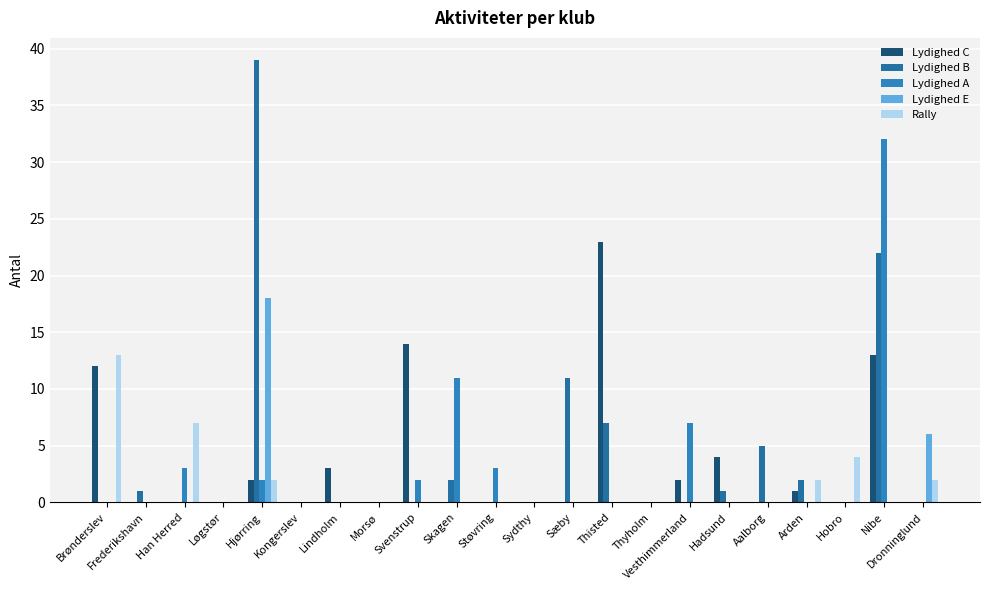

Reading left to right, what are all the values shown in this chart?

Lydighed C: Brønderslev=12	Frederikshavn=0	Han Herred=0	Løgstør=0	Hjørring=2	Kongerslev=0	Lindholm=3	Morsø=0	Svenstrup=14	Skagen=0	Støvring=0	Sydthy=0	Sæby=0	Thisted=23	Thyholm=0	Vesthimmerland=2	Hadsund=4	Aalborg=0	Arden=1	Hobro=0	Nibe=13	Dronninglund=0
Lydighed B: Brønderslev=0	Frederikshavn=1	Han Herred=0	Løgstør=0	Hjørring=39	Kongerslev=0	Lindholm=0	Morsø=0	Svenstrup=0	Skagen=2	Støvring=0	Sydthy=0	Sæby=11	Thisted=7	Thyholm=0	Vesthimmerland=0	Hadsund=1	Aalborg=5	Arden=2	Hobro=0	Nibe=22	Dronninglund=0
Lydighed A: Brønderslev=0	Frederikshavn=0	Han Herred=3	Løgstør=0	Hjørring=2	Kongerslev=0	Lindholm=0	Morsø=0	Svenstrup=2	Skagen=11	Støvring=3	Sydthy=0	Sæby=0	Thisted=0	Thyholm=0	Vesthimmerland=7	Hadsund=0	Aalborg=0	Arden=0	Hobro=0	Nibe=32	Dronninglund=0
Lydighed E: Brønderslev=0	Frederikshavn=0	Han Herred=0	Løgstør=0	Hjørring=18	Kongerslev=0	Lindholm=0	Morsø=0	Svenstrup=0	Skagen=0	Støvring=0	Sydthy=0	Sæby=0	Thisted=0	Thyholm=0	Vesthimmerland=0	Hadsund=0	Aalborg=0	Arden=0	Hobro=0	Nibe=0	Dronninglund=6
Rally: Brønderslev=13	Frederikshavn=0	Han Herred=7	Løgstør=0	Hjørring=2	Kongerslev=0	Lindholm=0	Morsø=0	Svenstrup=0	Skagen=0	Støvring=0	Sydthy=0	Sæby=0	Thisted=0	Thyholm=0	Vesthimmerland=0	Hadsund=0	Aalborg=0	Arden=2	Hobro=4	Nibe=0	Dronninglund=2